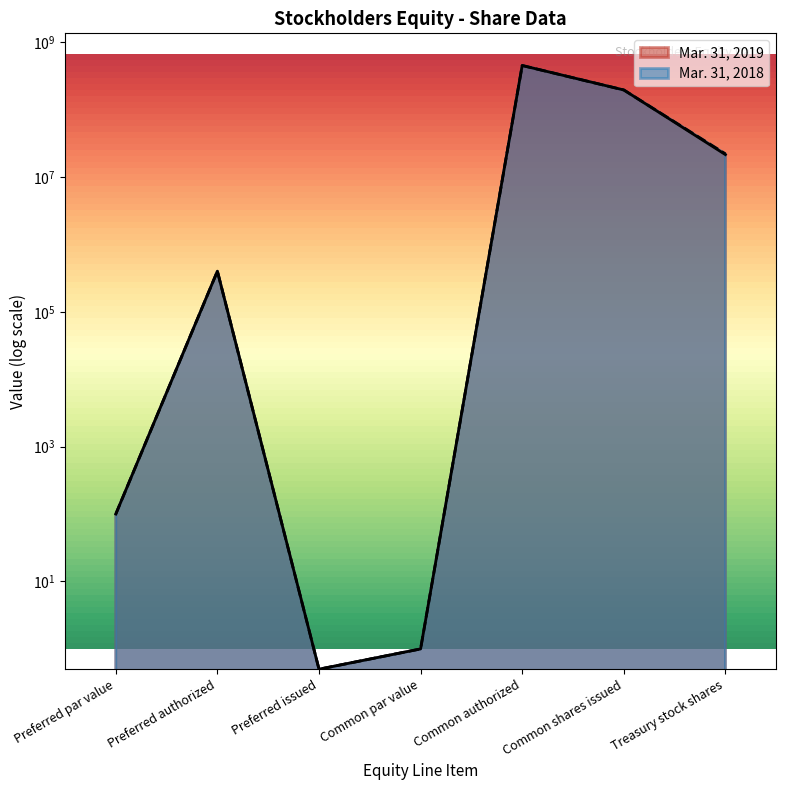

Rank the series at Common shares issued from highest to lowest value.

Mar. 31, 2019, Mar. 31, 2018